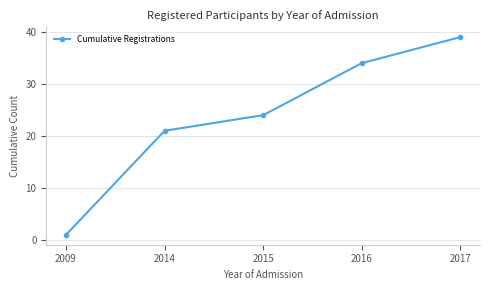

True or false: the data shows 30 at 2014.

False